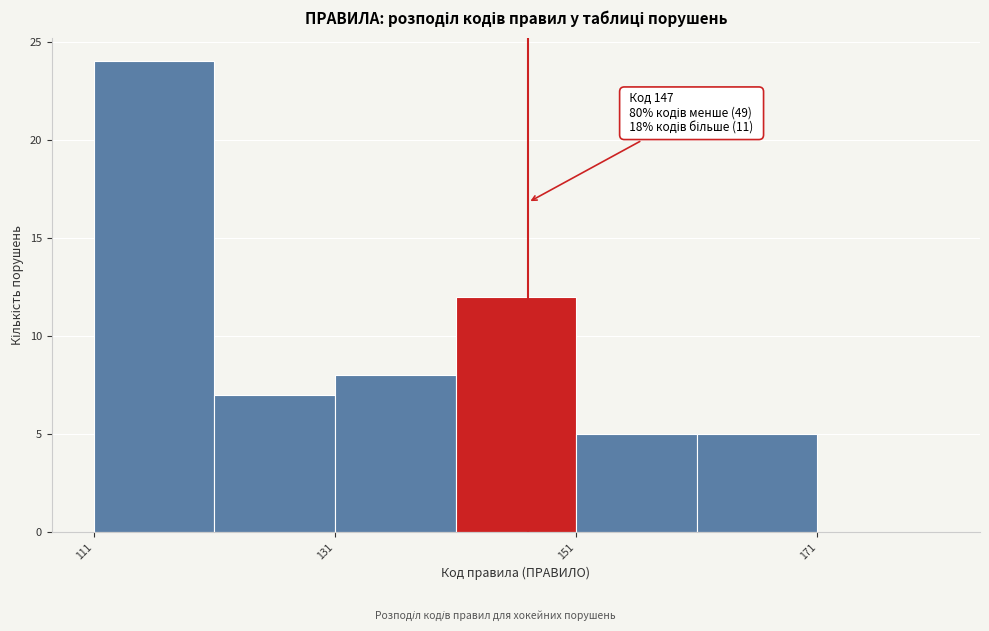

Over which range of the x-axis is the bar tallest?

111 to 121